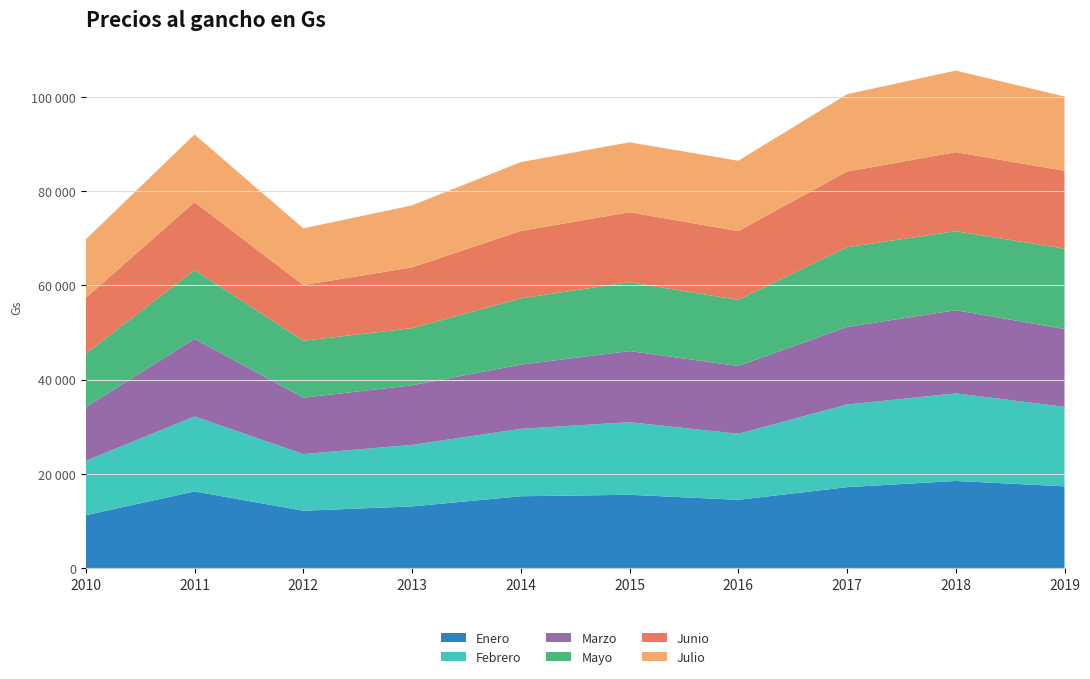

Reading left to right, what are all the values shown in this chart?

Enero: 11250.0	16300.0	12200.0	13120.0	15275.6	15583.8	14515.0	17201.0	18517.4	17382.1
Febrero: 11550.0	15900.0	12025.0	13050.0	14299.4	15400.2	14008.0	17527.6	18577.1	16862.8
Marzo: 11380.0	16460.0	11950.0	12650.0	13620.5	15083.6	14387.0	16463.7	17644.6	16508.4
Mayo: 11375.0	14580.0	12080.0	12109.5	14056.9	14611.1	14024.5	16904.0	16769.3	17037.8
Junio: 11800.0	14425.0	11825.0	12896.2	14296.5	14848.0	14586.5	16050.5	16760.9	16528.9
Julio: 12425.0	14350.0	12030.0	13152.7	14610.2	14837.5	14927.2	16409.0	17308.8	15759.6